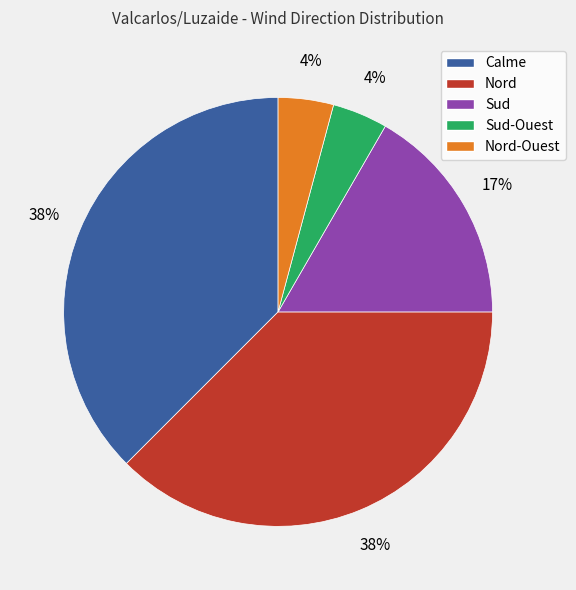

To the nearest percent, what is the average slice percentage?

20%